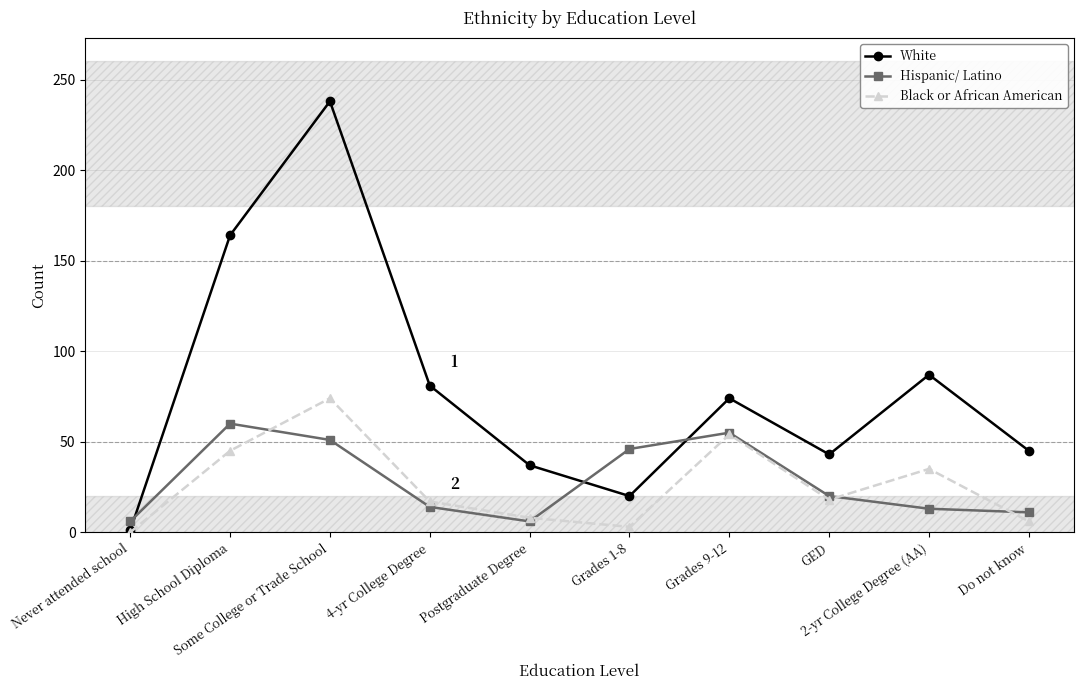

What is the difference between the highest and lowest values at GED?

25